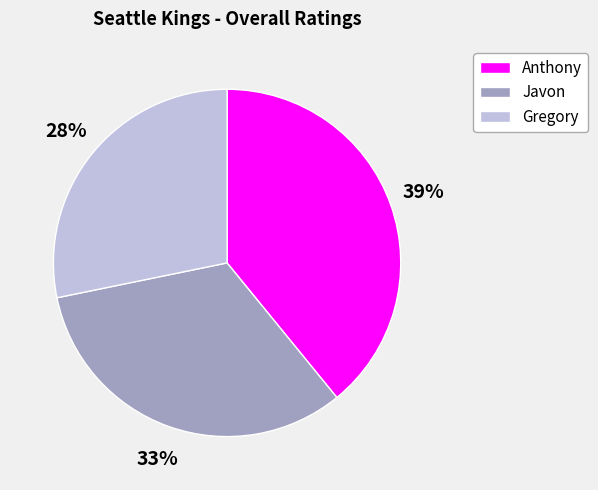

Does Gregory represent more than half of the total?

No